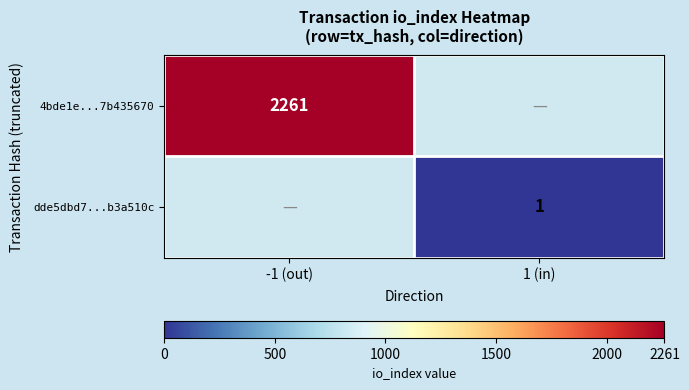

The value of 4bde1e...7b435670 at -1 (out) is 1239. True or false?

False